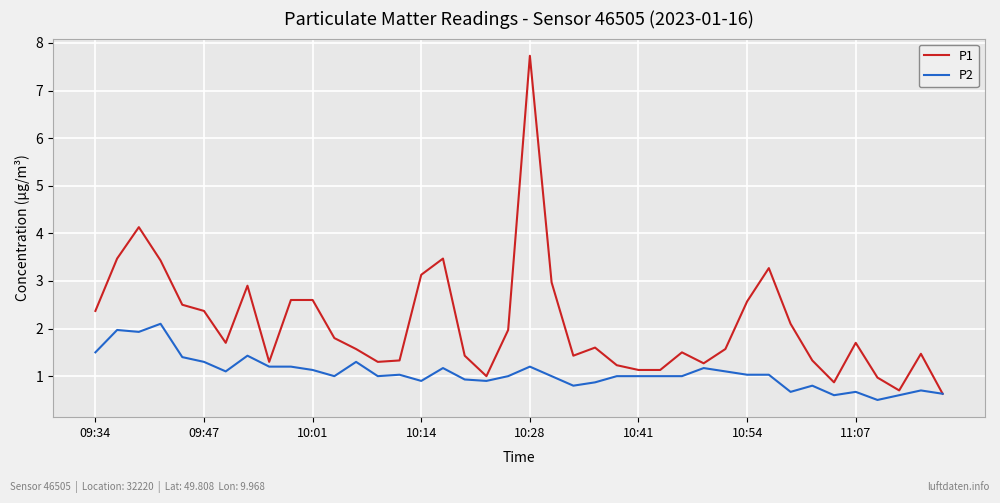

What is the maximum value for P1?

7.7